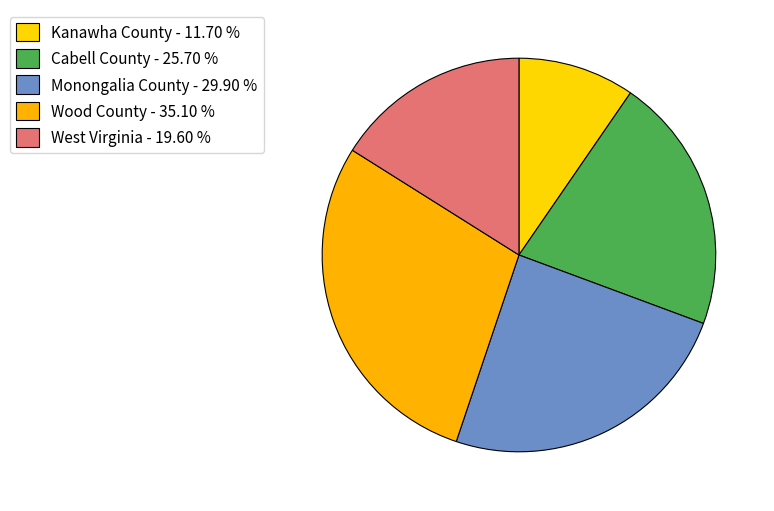

How many segments does this pie chart have?

5